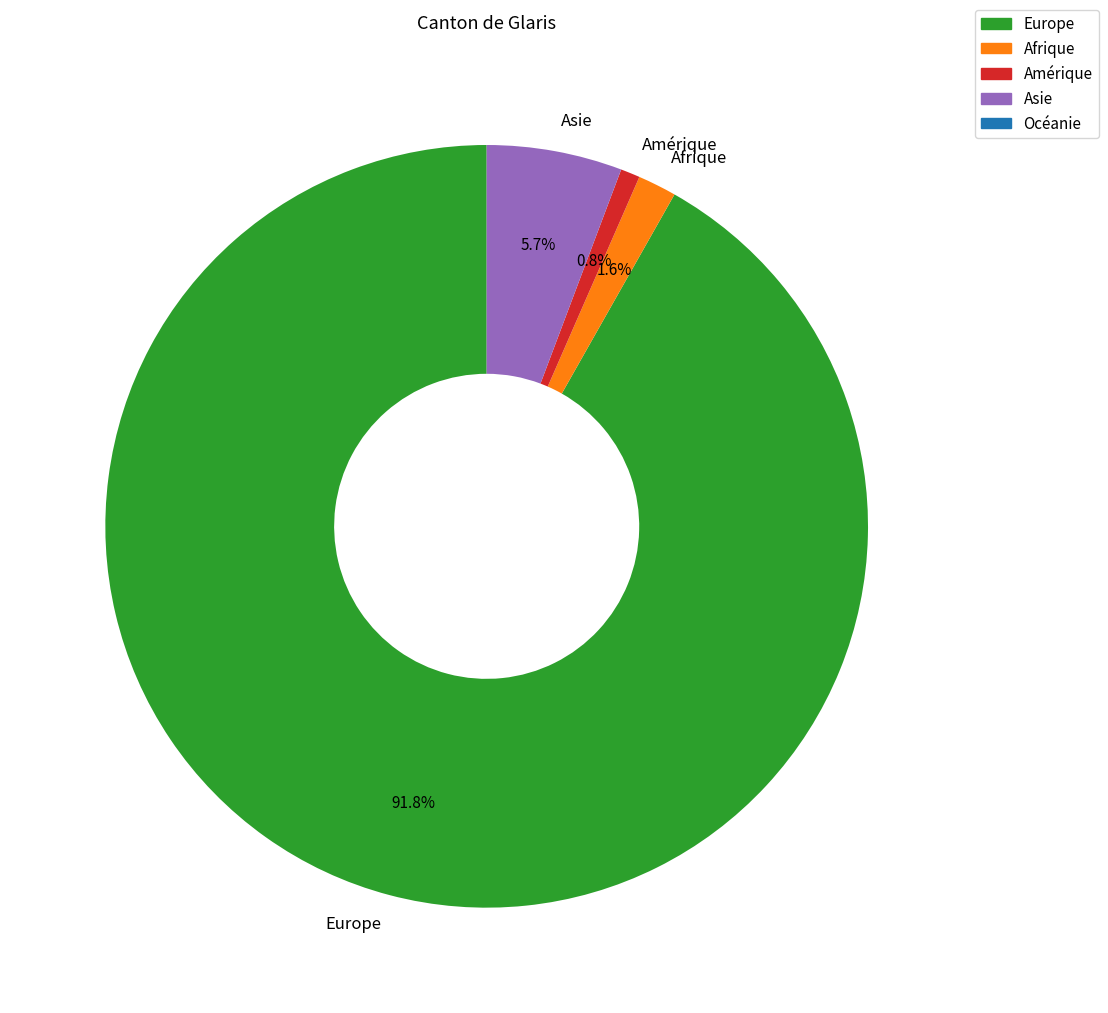

How many slices are in this pie chart?

4